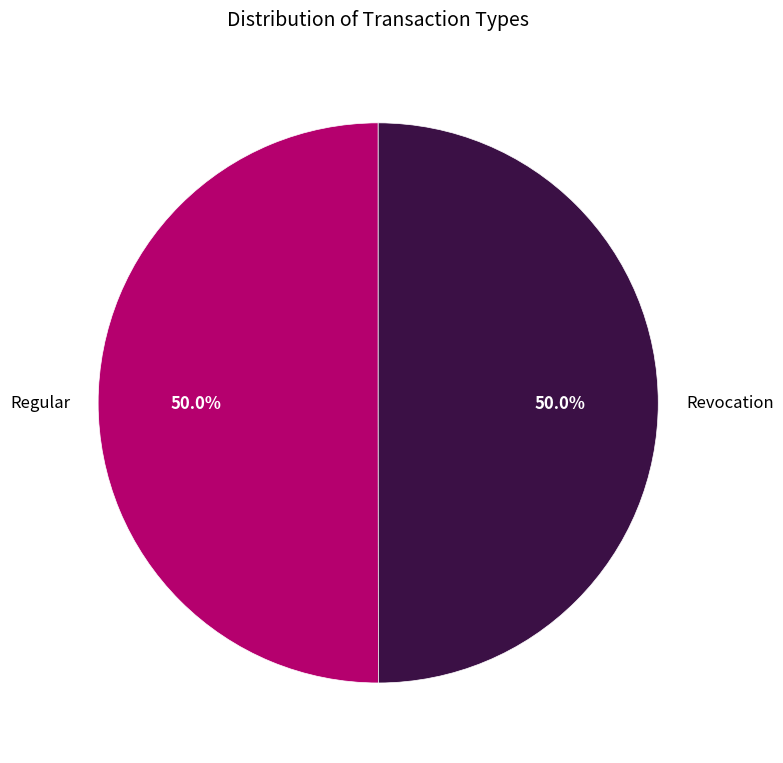

The Regular slice represents 62% of the pie. True or false?

False